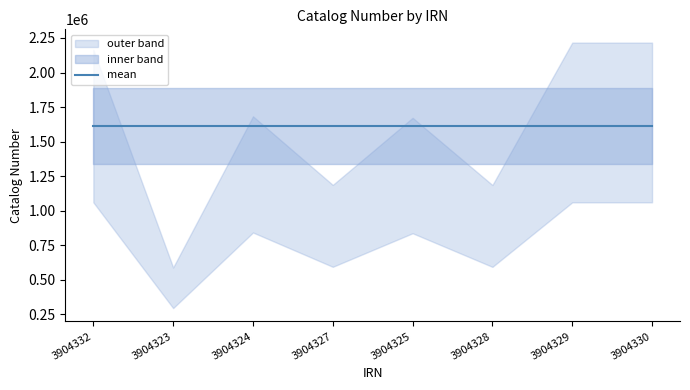

What is the average value?

1614021